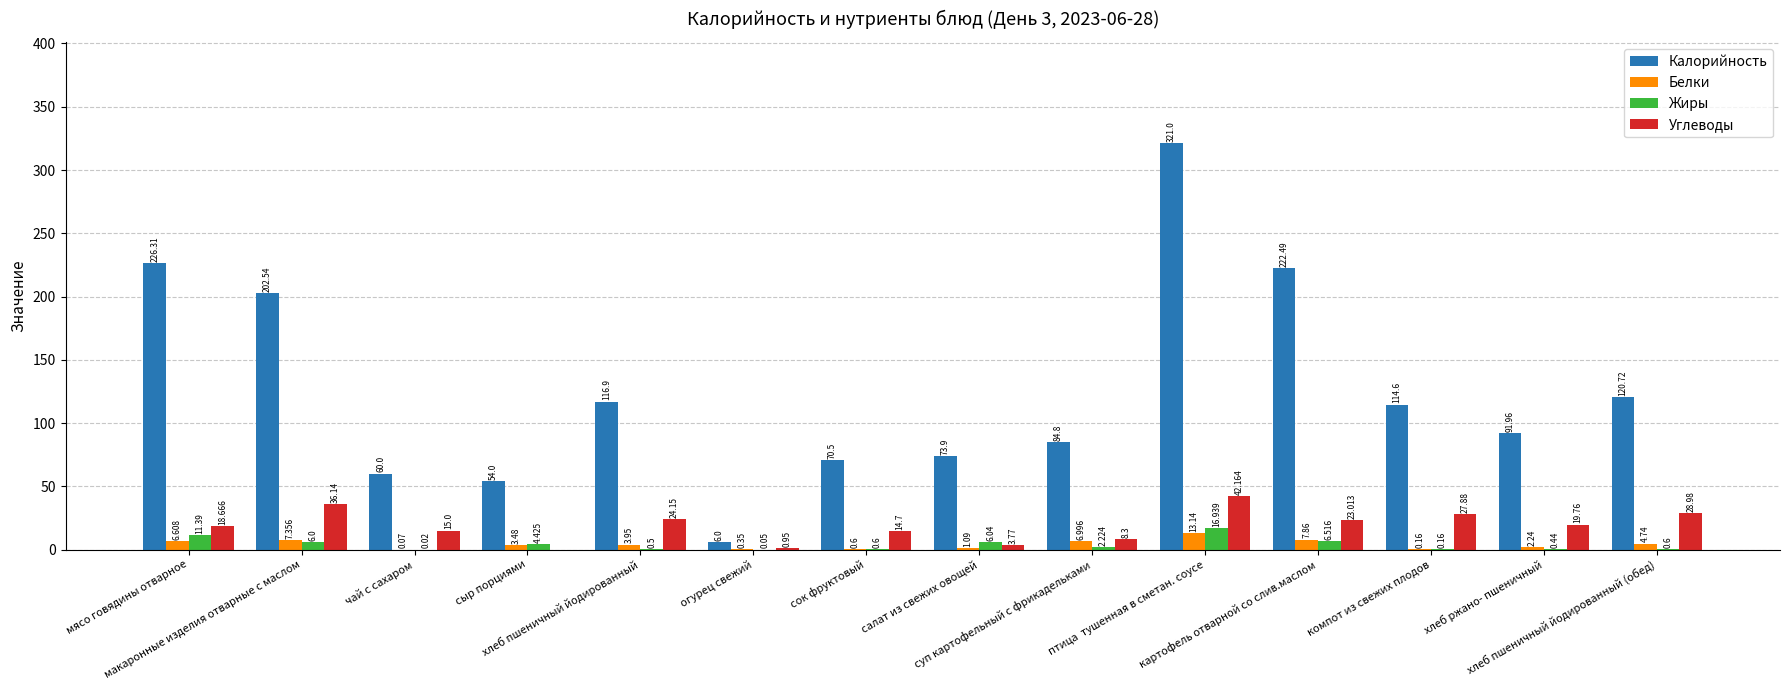

Which series has the largest total across all categories?

Калорийность